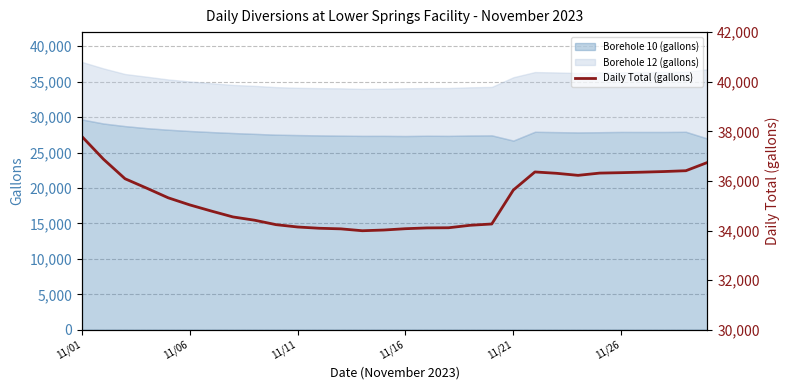

What is the sum of all values?

1058958